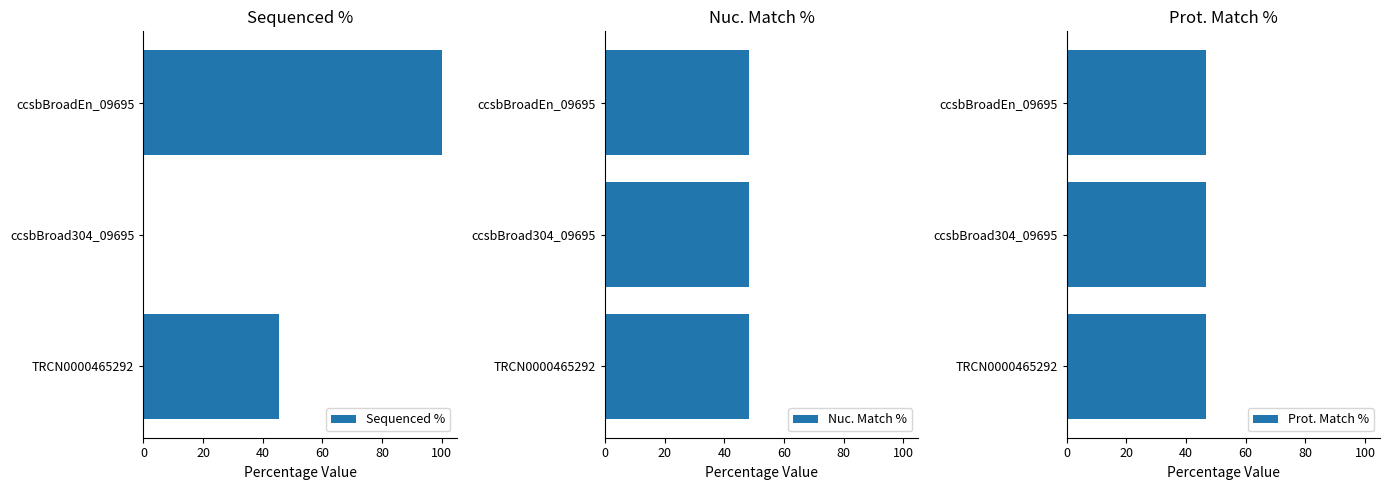

At which label is Sequenced % closest to 50?

TRCN0000465292